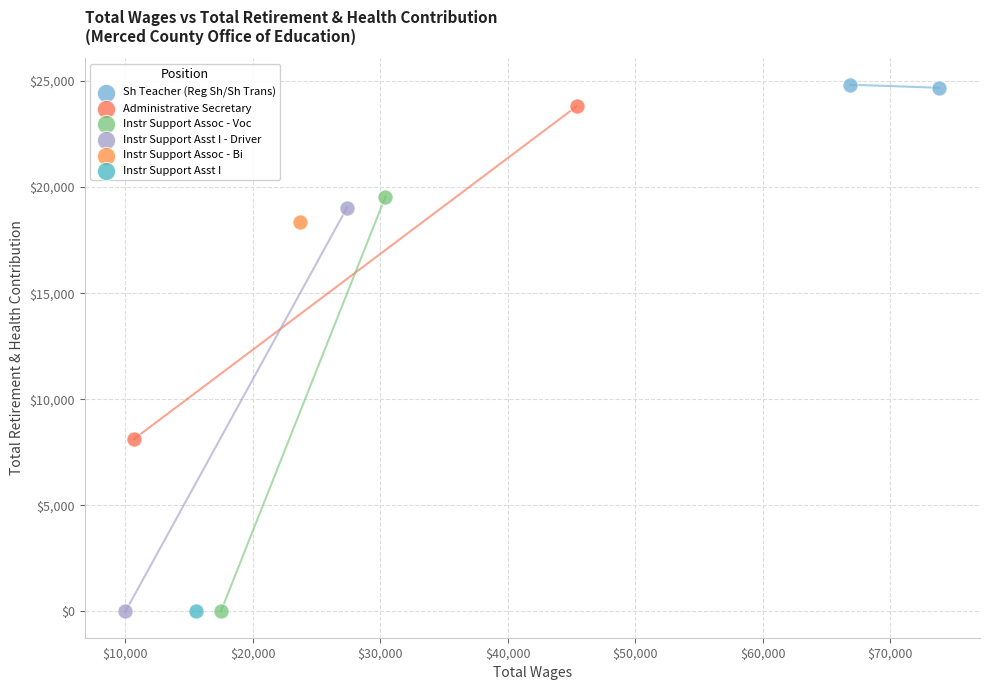

What are all the series names shown in the legend?

Sh Teacher (Reg Sh/Sh Trans), Administrative Secretary, Instr Support Assoc - Voc, Instr Support Asst I - Driver, Instr Support Assoc - Bi, Instr Support Asst I